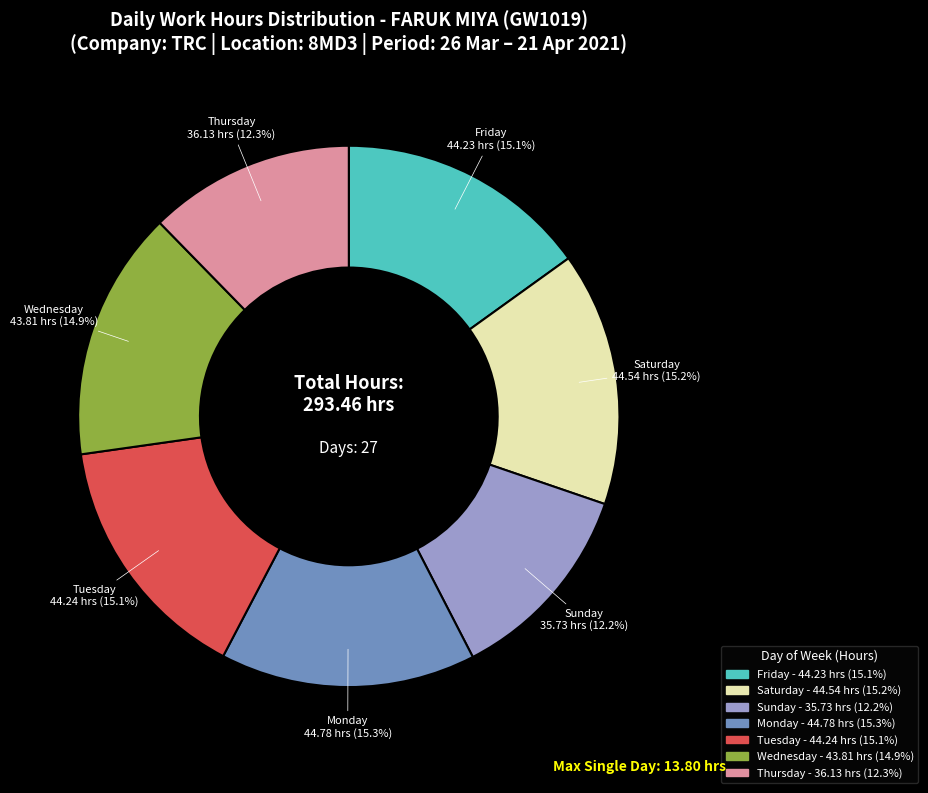

Is there a majority slice in this chart?

No